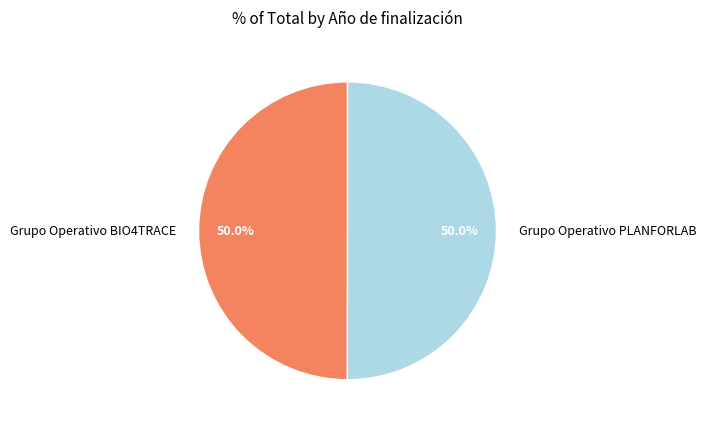

To the nearest percent, what portion does Grupo Operativo BIO4TRACE represent?

50%